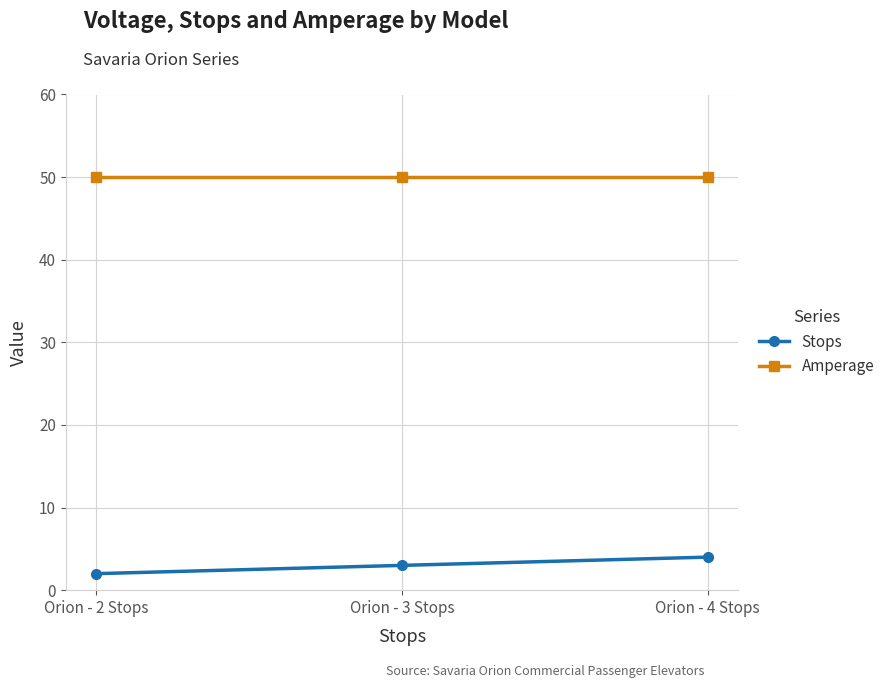

Reading left to right, transcribe all the data shown in this chart.

Stops: 2	3	4
Amperage: 50	50	50